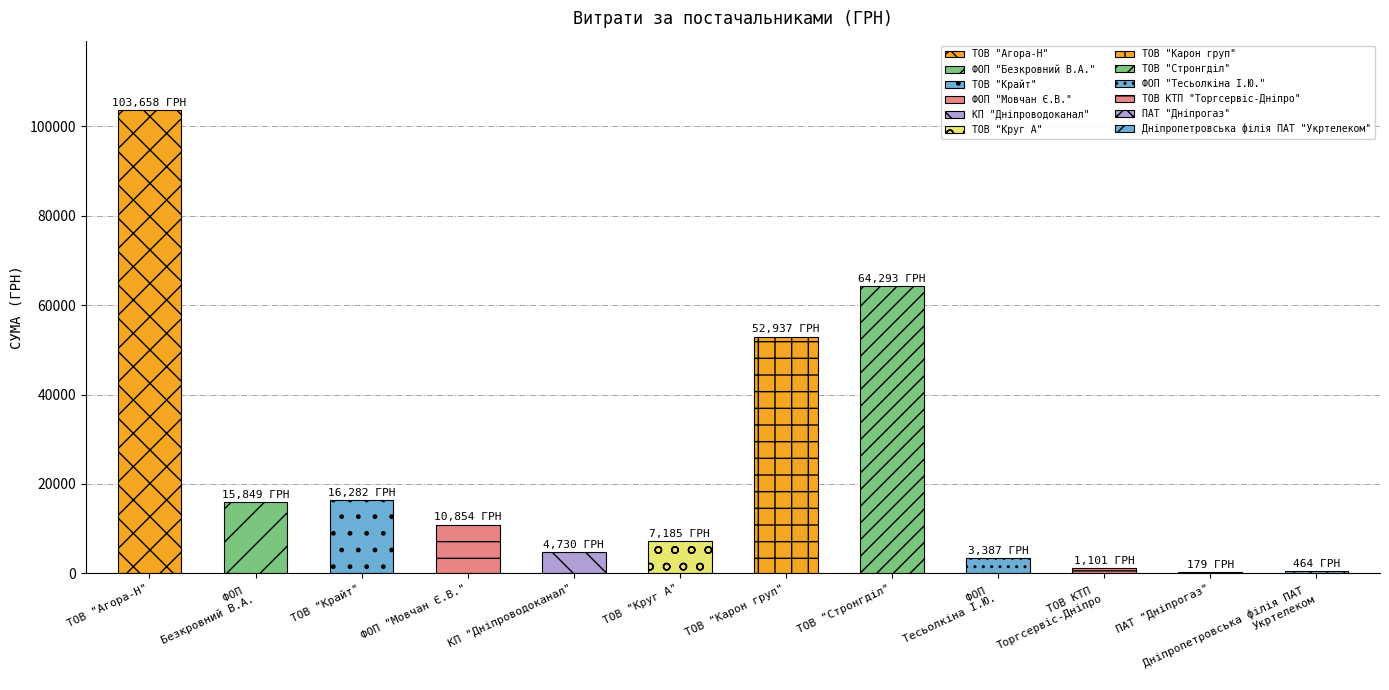

Reading right to left, what are all the values shown in this chart?

Дніпропетровська філія ПАТ "Укртелеком"=464.0	ПАТ "Дніпрогаз"=179.0	ТОВ КТП "Торгсервіс-Дніпро"=1100.7	ФОП "Тесьолкіна І.Ю."=3387.1	ТОВ "Стронгділ"=64293.0	ТОВ "Карон груп"=52936.8	ТОВ "Круг А"=7185.4	КП "Дніпроводоканал"=4730.0	ФОП "Мовчан Є.В."=10854.2	ТОВ "Крайт"=16282.1	ФОП "Безкровний В.А."=15849.4	ТОВ "Агора-Н"=103657.8